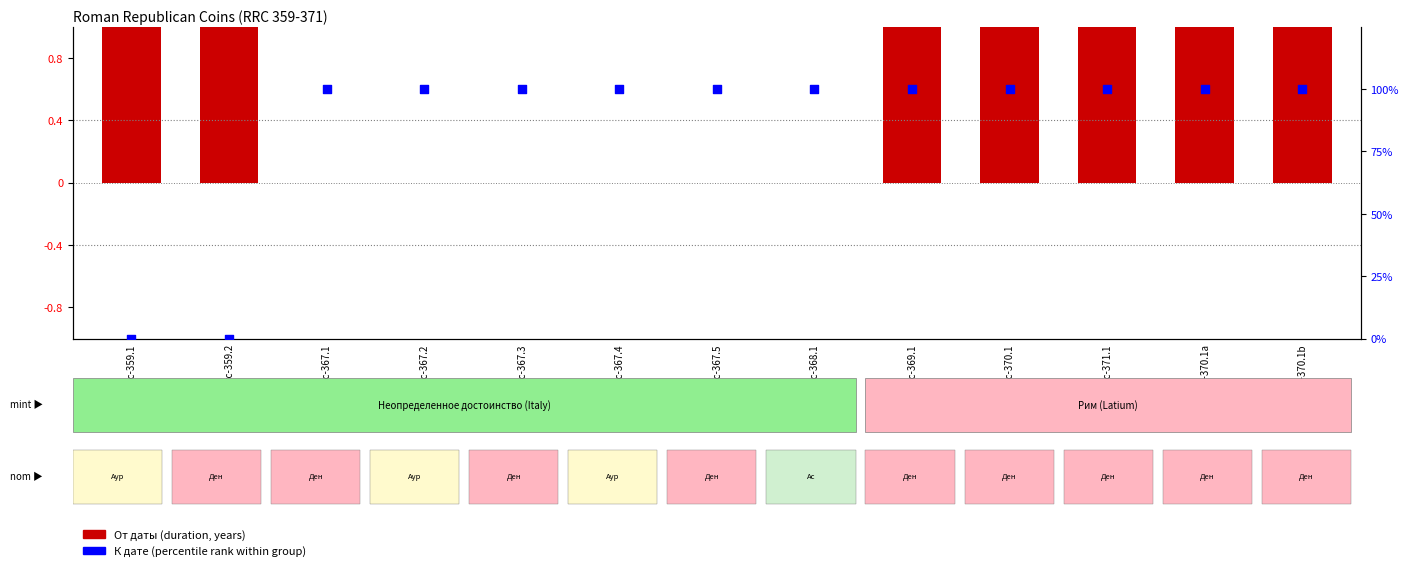

Which series has the largest total across all categories?

От даты (duration, years)